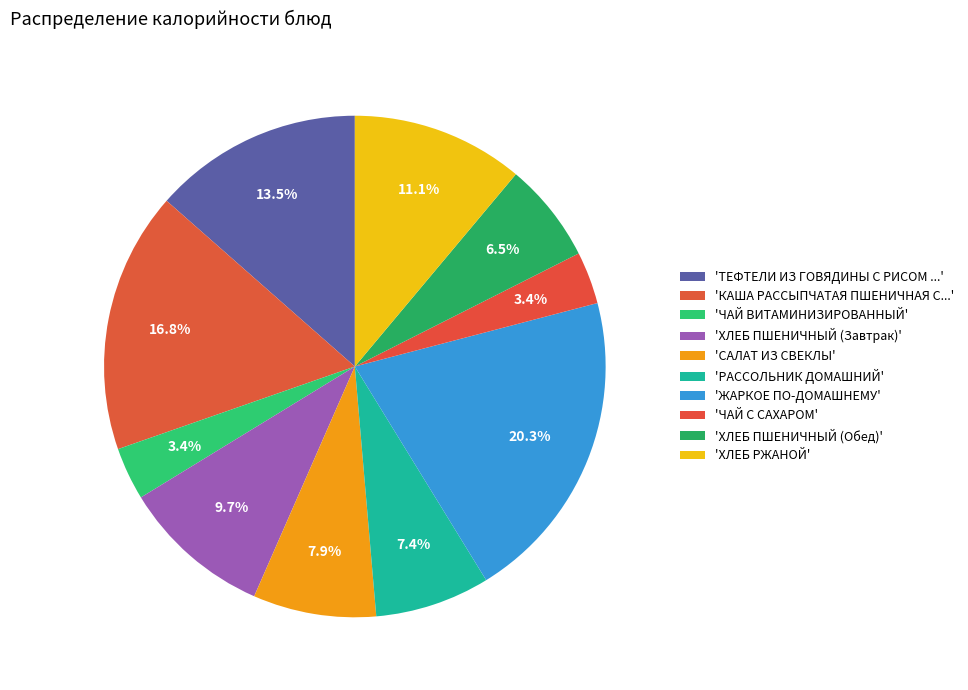

Count the number of slices in the pie.

10